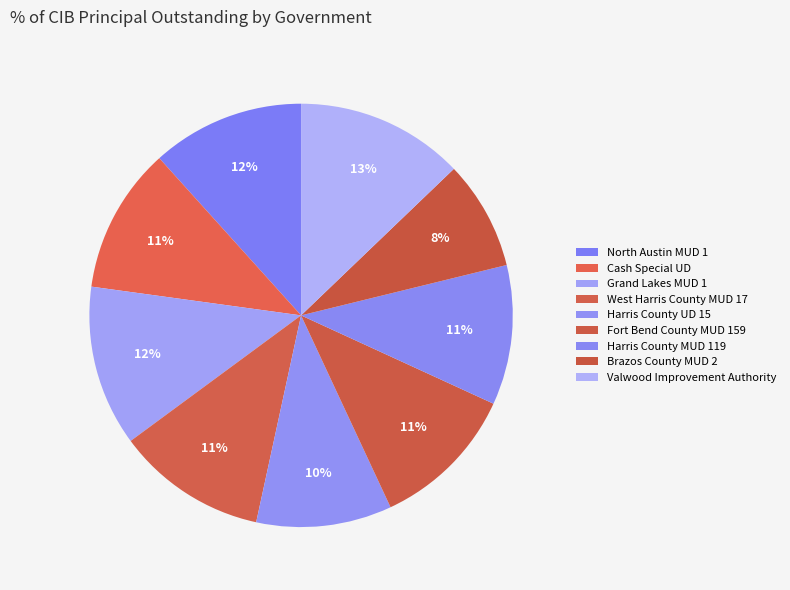

Approximately how many times larger is the value at Valwood Improvement Authority compared to Cash Special UD?

1.2